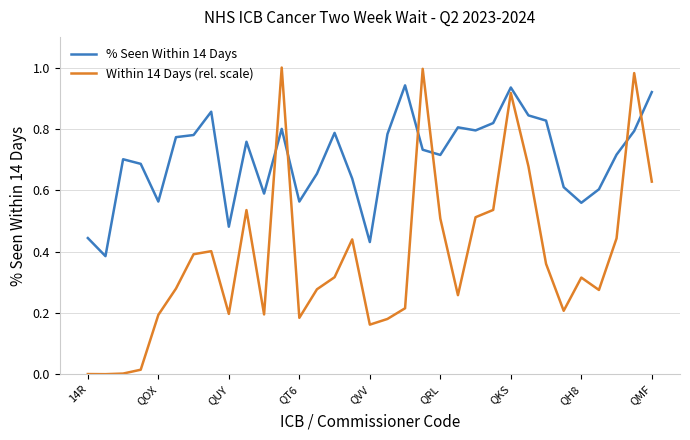

Which series has the largest total across all categories?

% Seen Within 14 Days